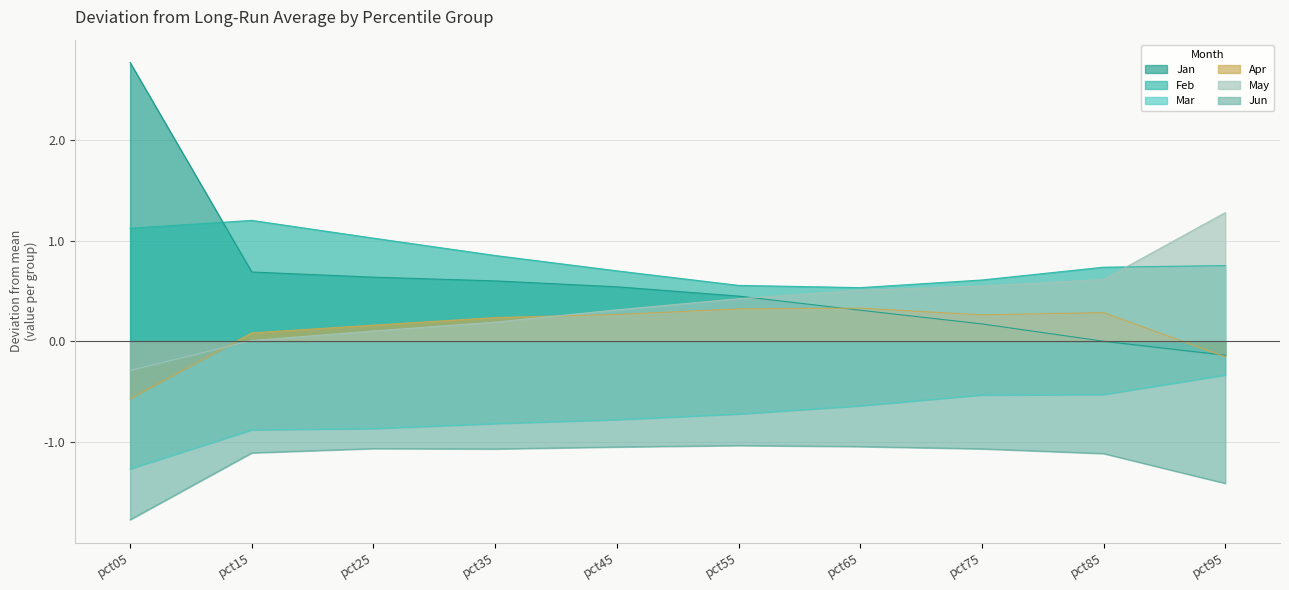

Is the value of Jan at pct75 greater than the value of Apr at pct25?

Yes